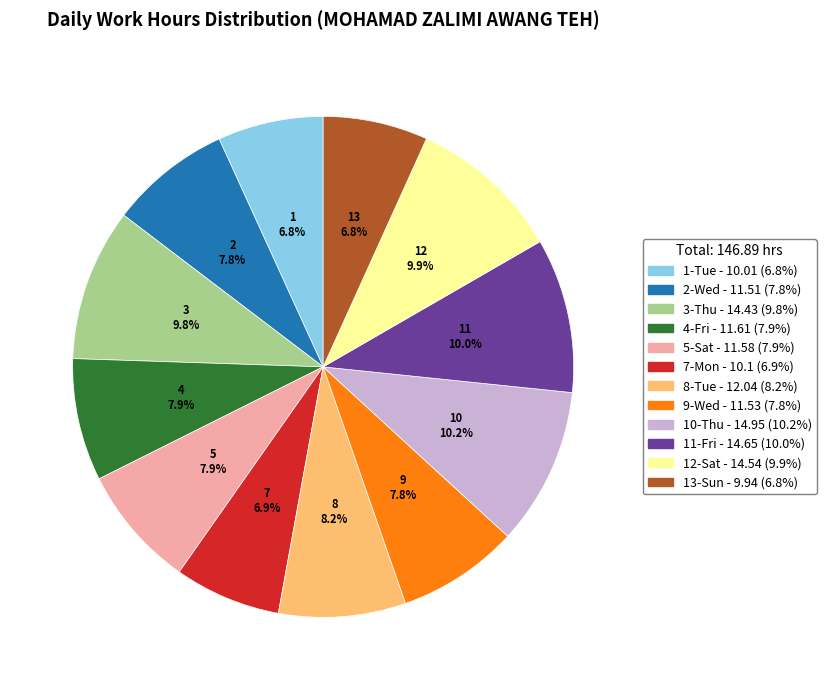

Is there any slice that represents more than half of the pie?

No